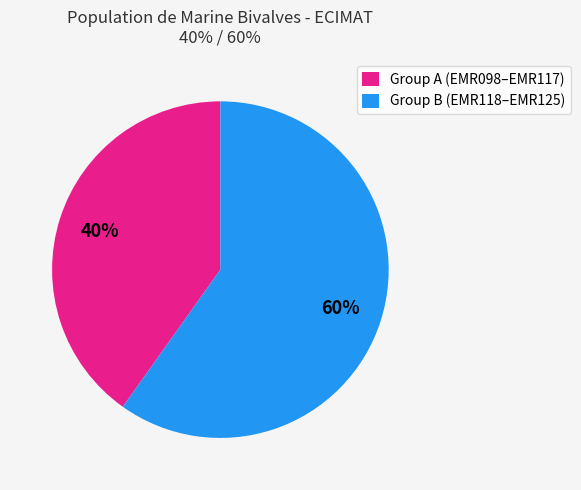

Rank the categories by value from lowest to highest.

Group A (EMR098–EMR117), Group B (EMR118–EMR125)